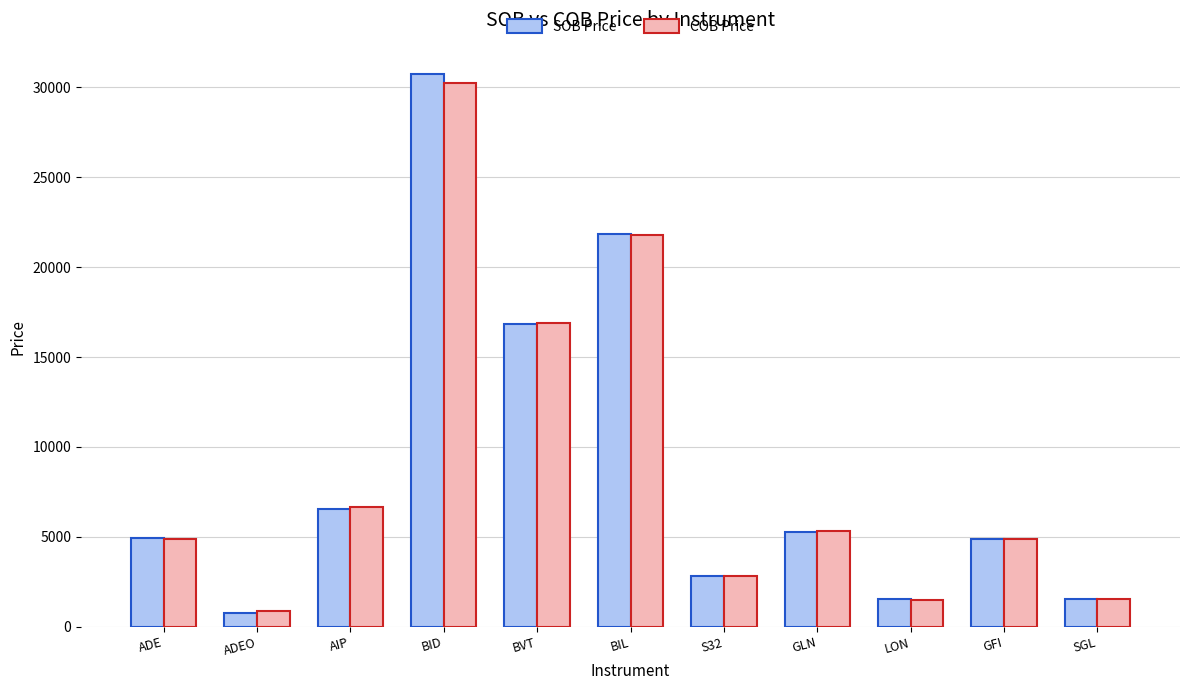

What is the sum of the SOB Price values at LON and ADE?

6464